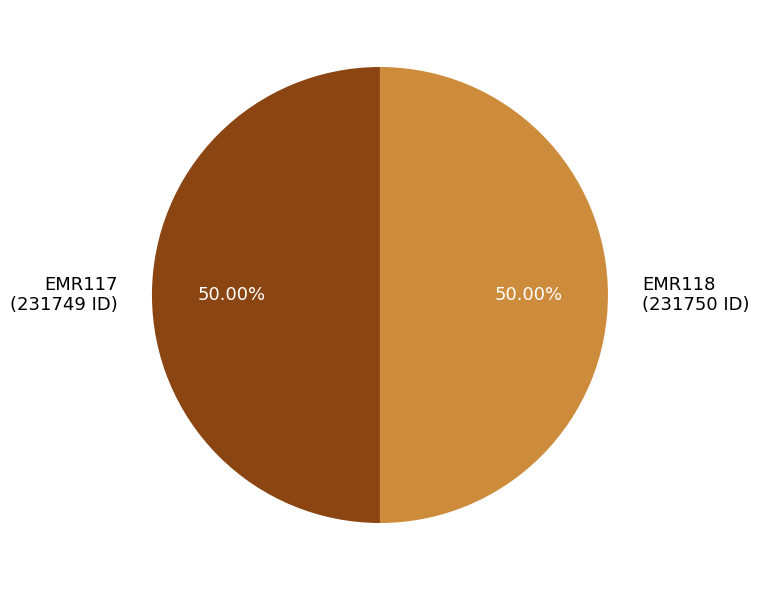

Is the sum of EMR117 and EMR118 greater than half?

Yes